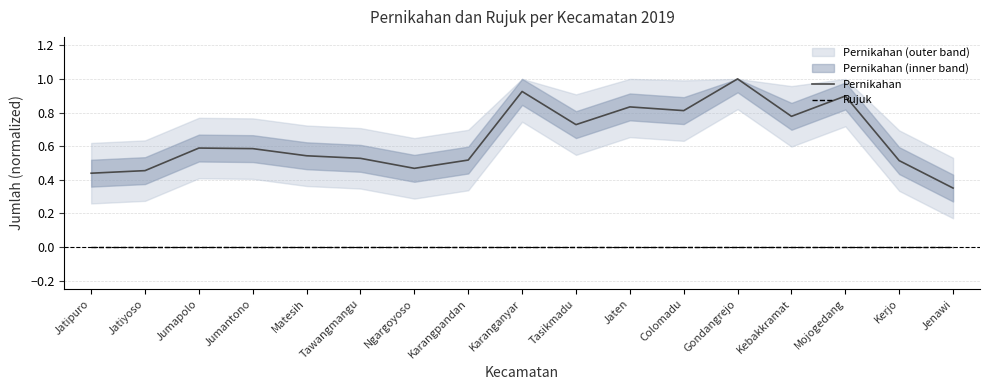

Where is Pernikahan nearest to the value 0?

Jenawi